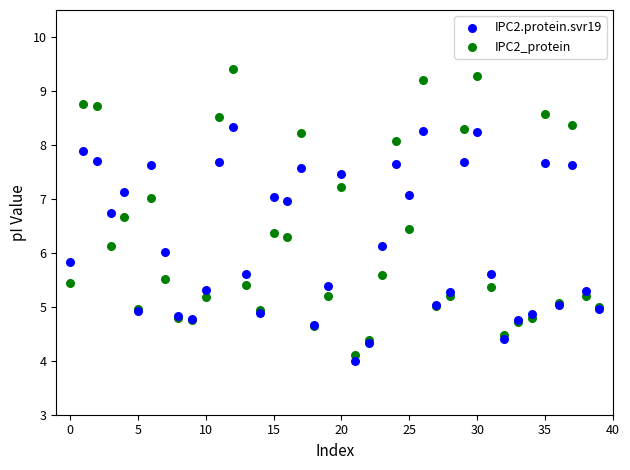

Which series has the widest spread of Y values?

IPC2_protein